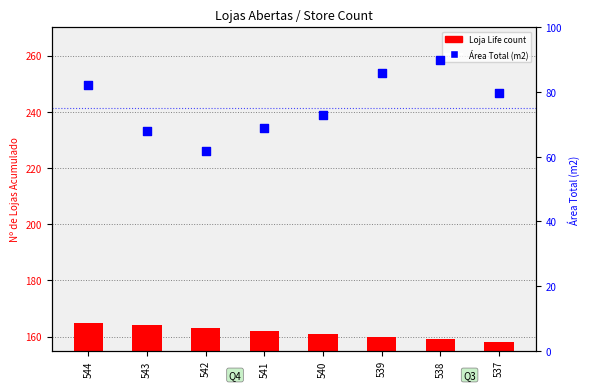

What is the total value across all series at 537?

237.7